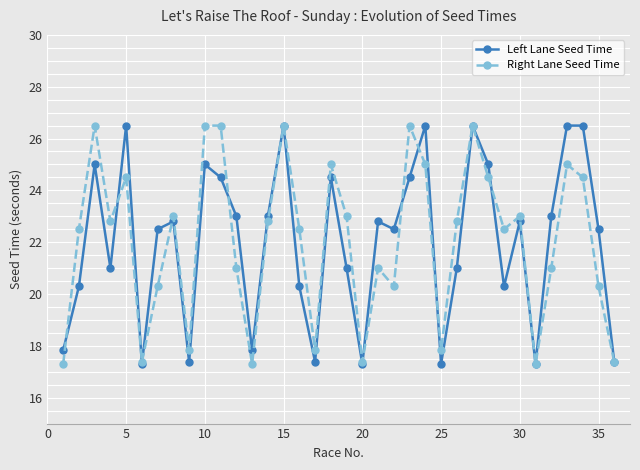

True or false: Right Lane Seed Time has more than 0 points higher than both neighbors.

True